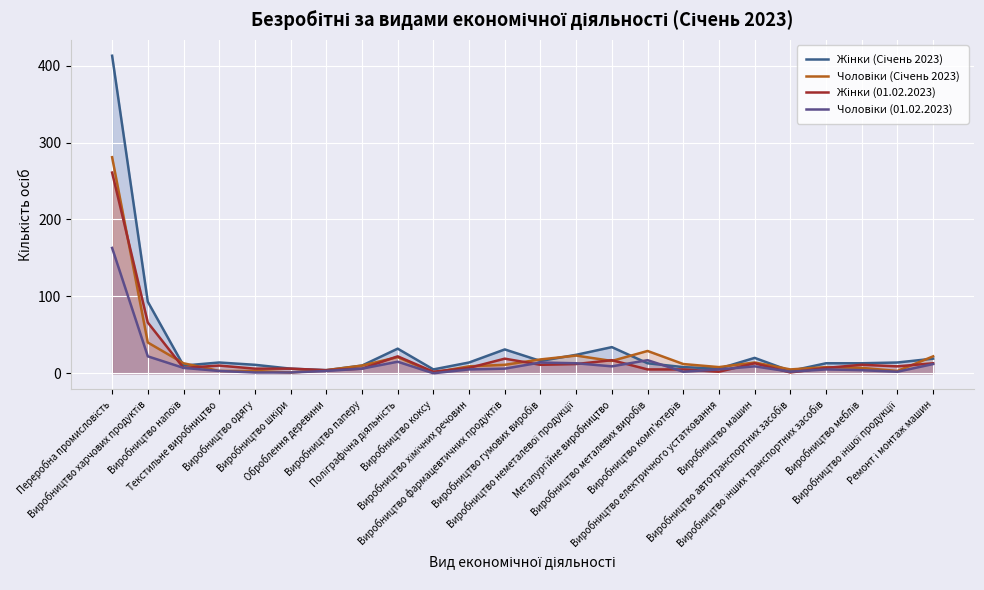

What is the difference between the Чоловіки (Січень 2023) values at Виробництво металевих виробів and Виробництво фармацевтичних продуктів?

18